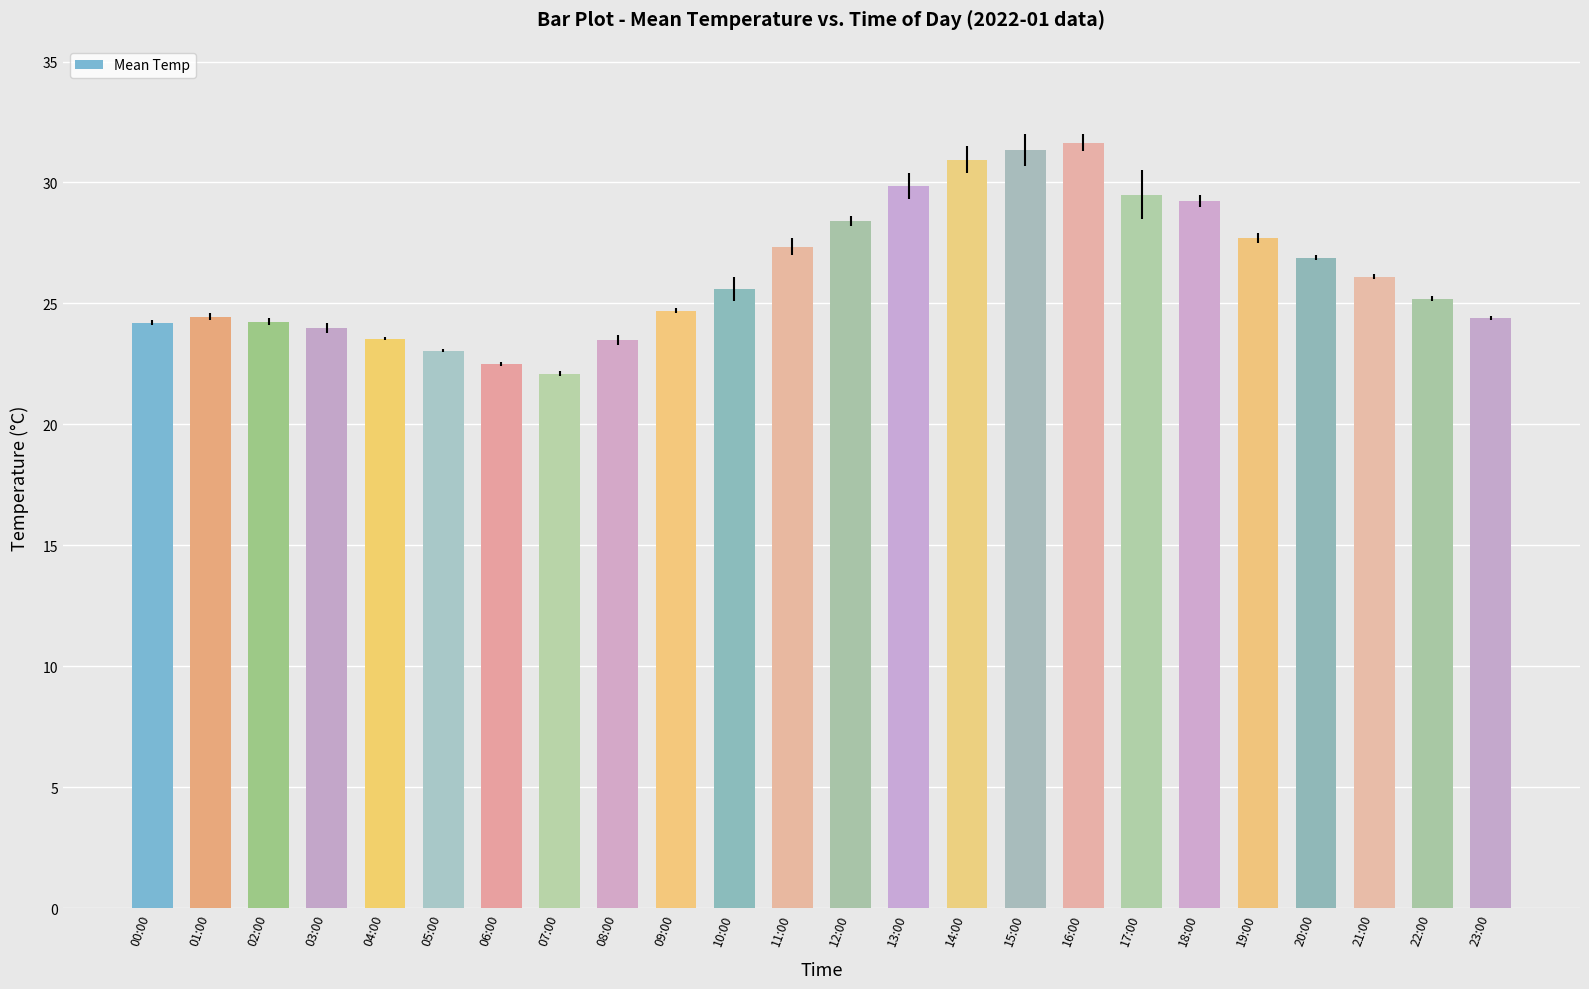

What is the change in value from 03:00 to 07:00?

-1.9